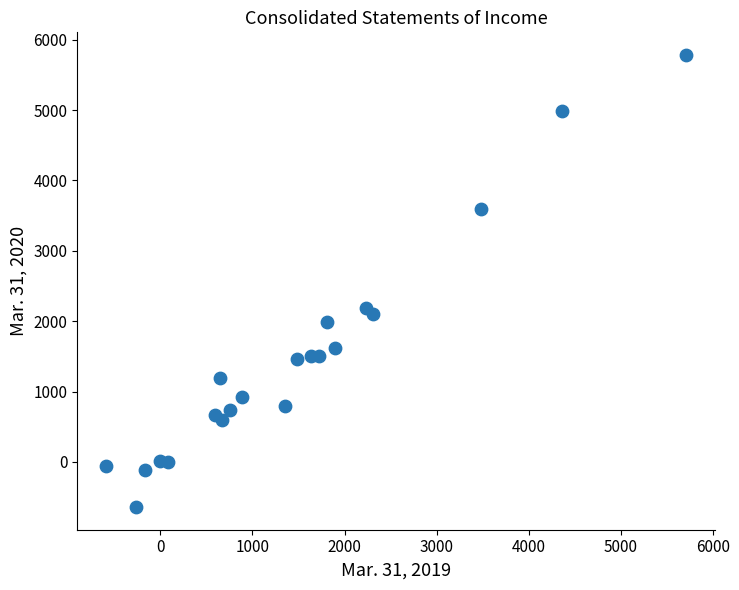

What is the range of X values (max minus min)?

6302